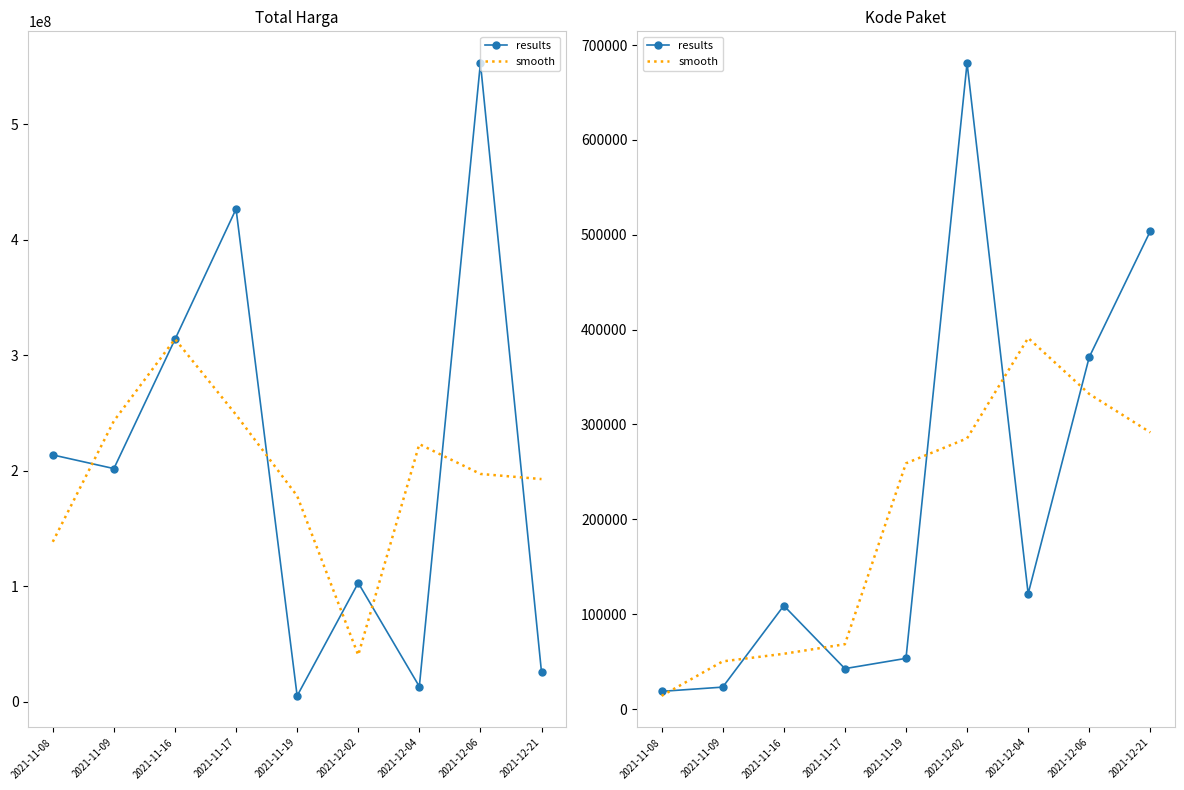

What is the sum of the smooth values at 2021-12-06 and 2021-11-19?

591224.3